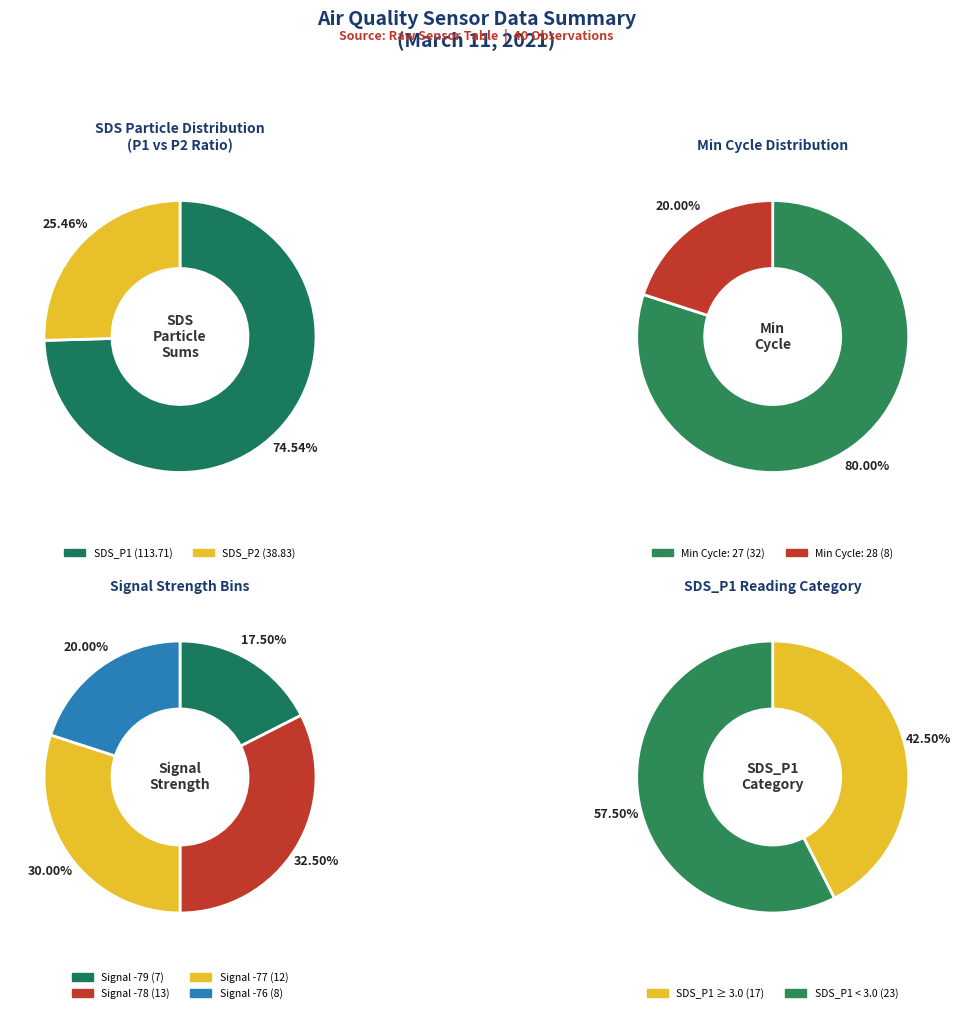

Rank the series at 21 from lowest to highest value.

SDS_P2, SDS_P1